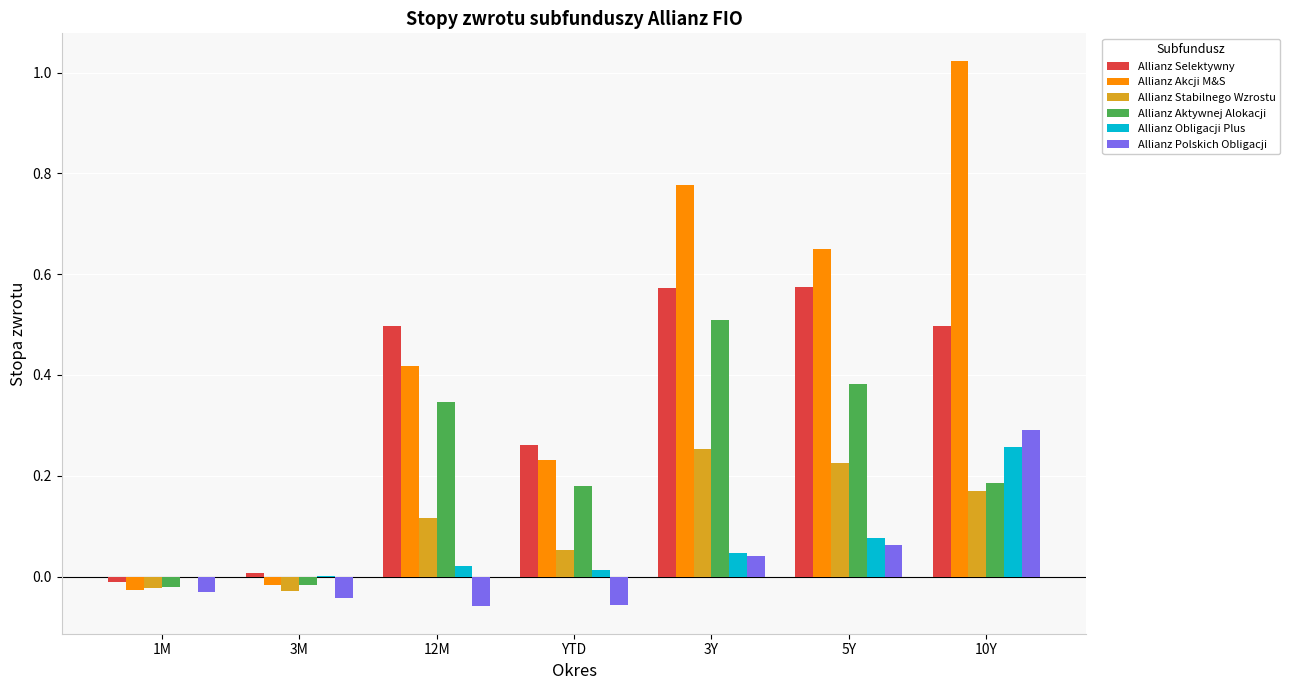

Is it true that Allianz Akcji M&S equals 0.1 at YTD?

False